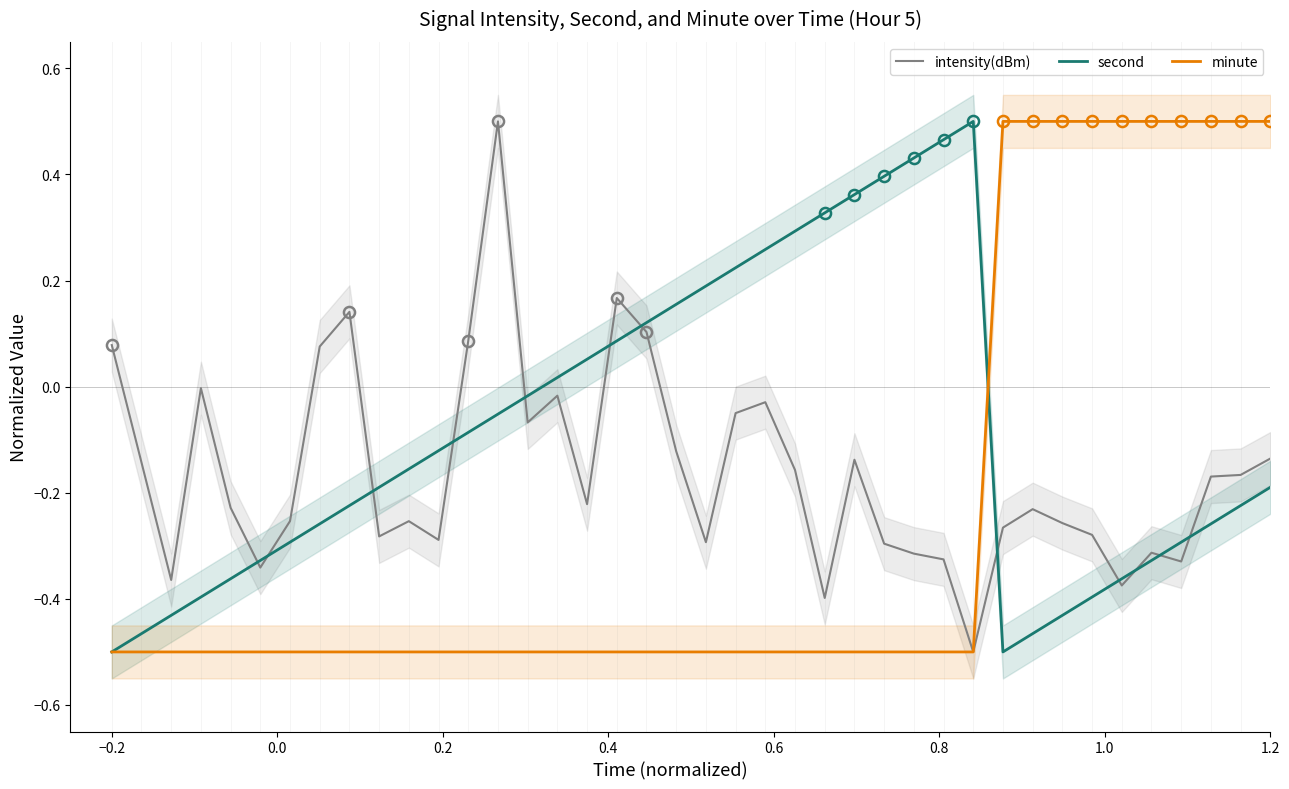

Which series has the largest total across all categories?

second